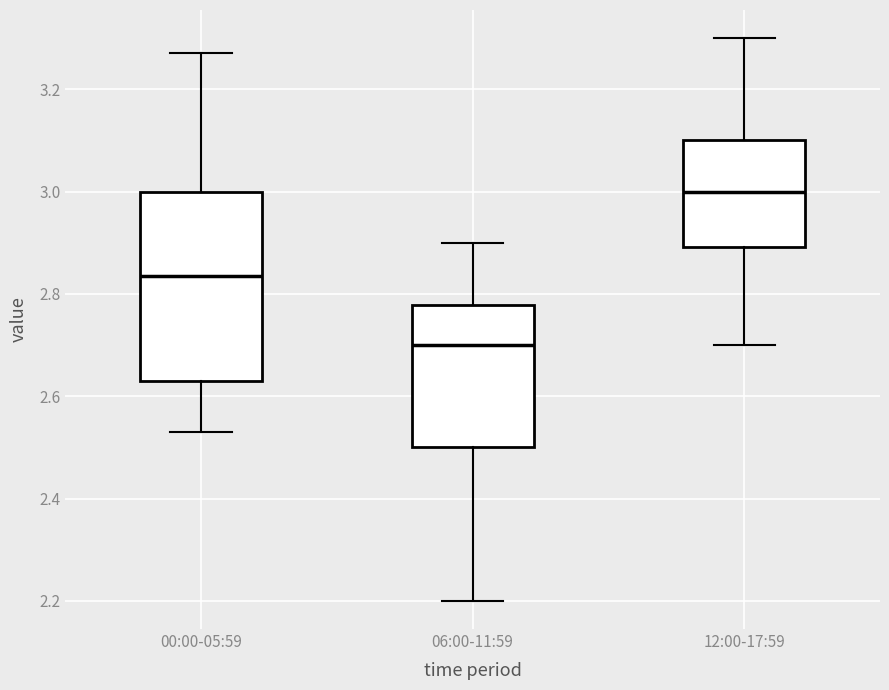

Which box is the tallest, from its lower edge to its upper edge?

00:00-05:59